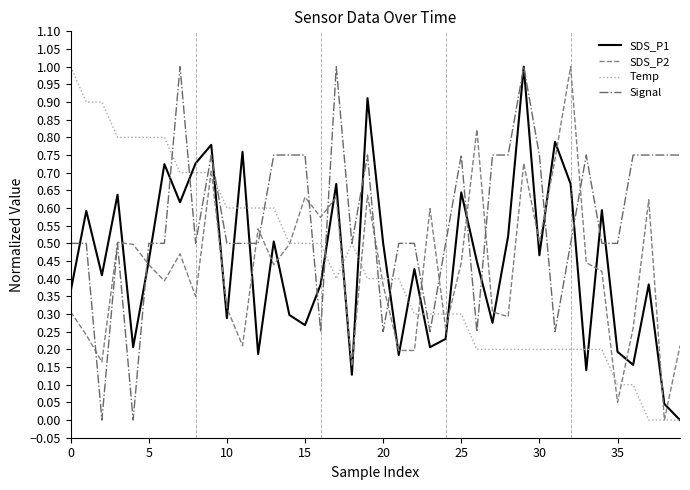

Which series has the largest total across all categories?

Signal